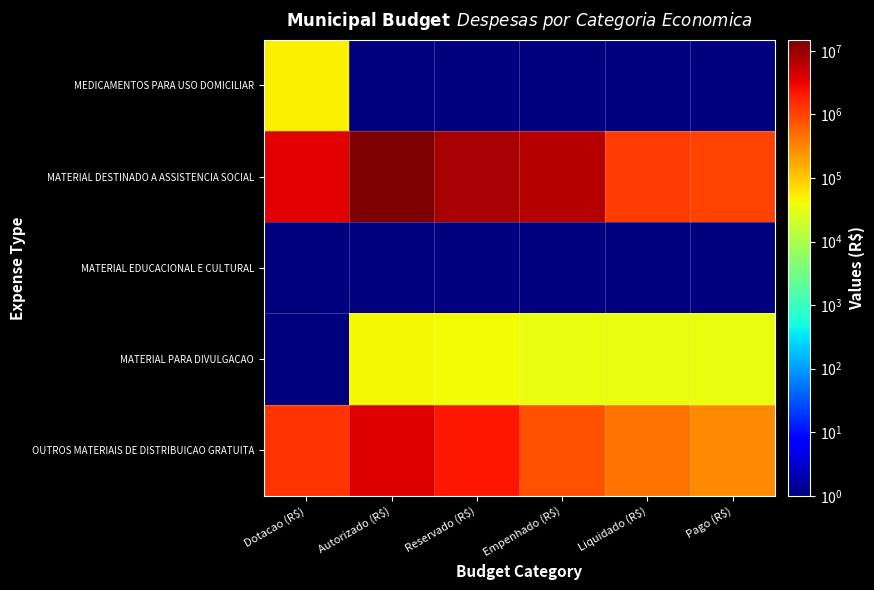

Which series changed the most between Autorizado (R$) and Empenhado (R$)?

MATERIAL DESTINADO A ASSISTENCIA SOCIAL